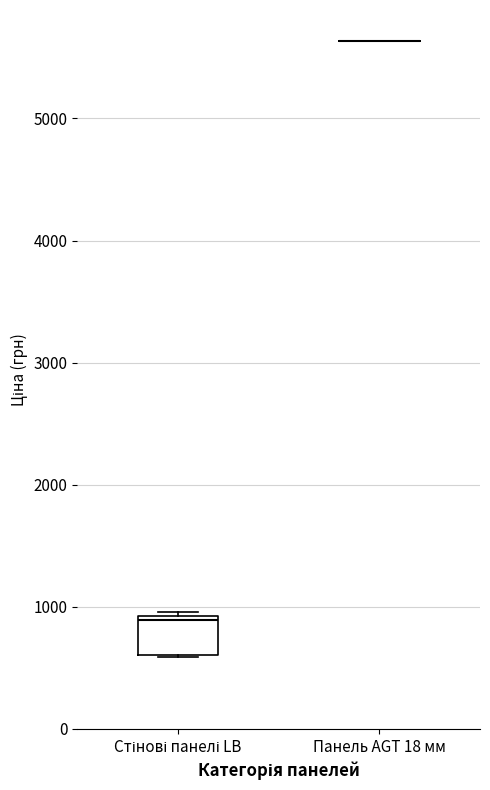

Where is the upper edge of the box for Стінові панелі LB on the y-axis? The values are not printed on the chart, so give them approximately, as read against the axis.

900